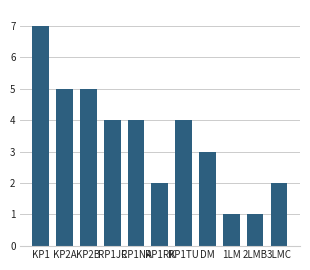

What is the sum of all values?

38